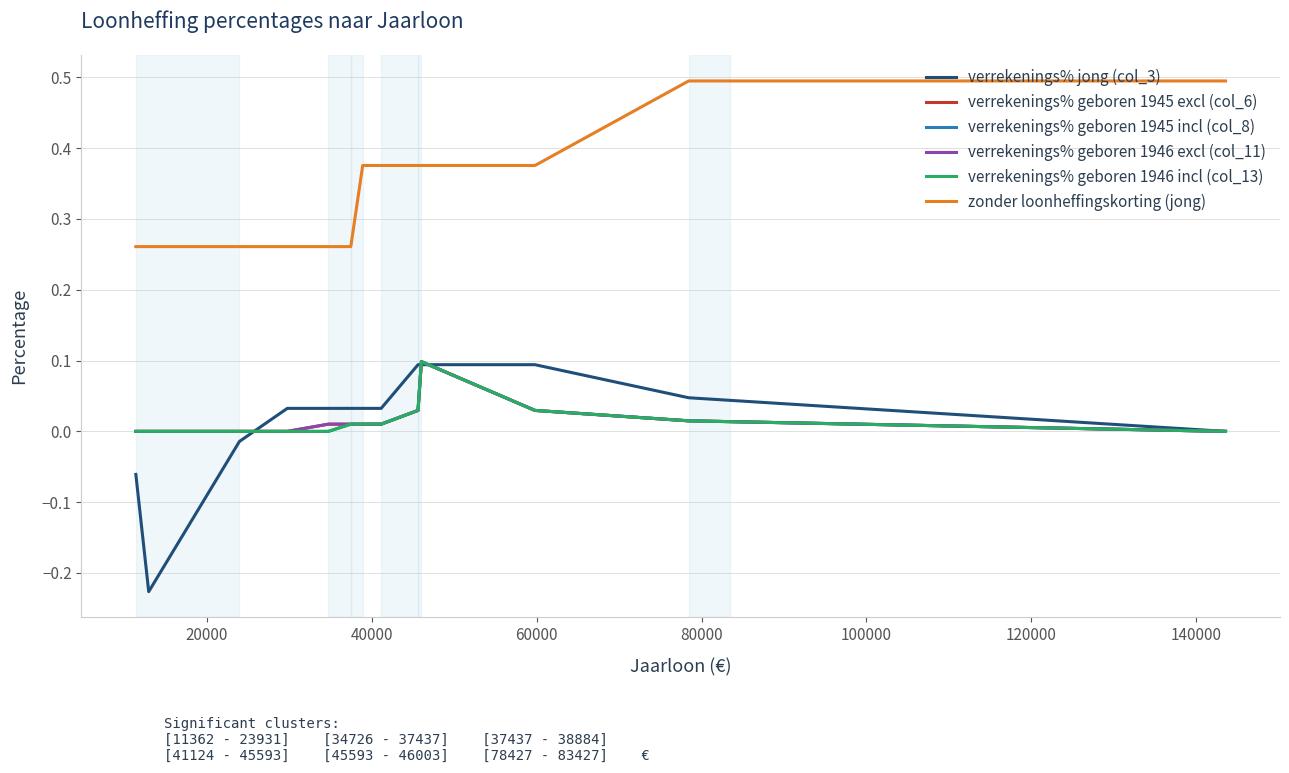

Does the chart display data point markers on the line(s)?

No